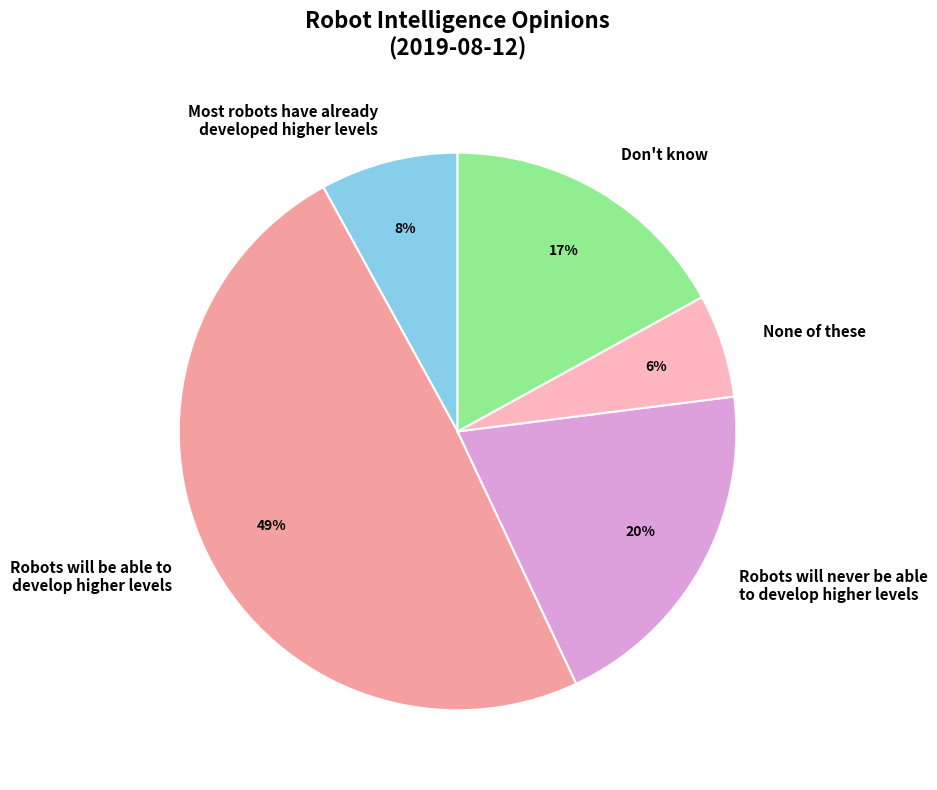

Do None of these and Robots will never be able to develop higher levels together represent more than half of the pie?

No